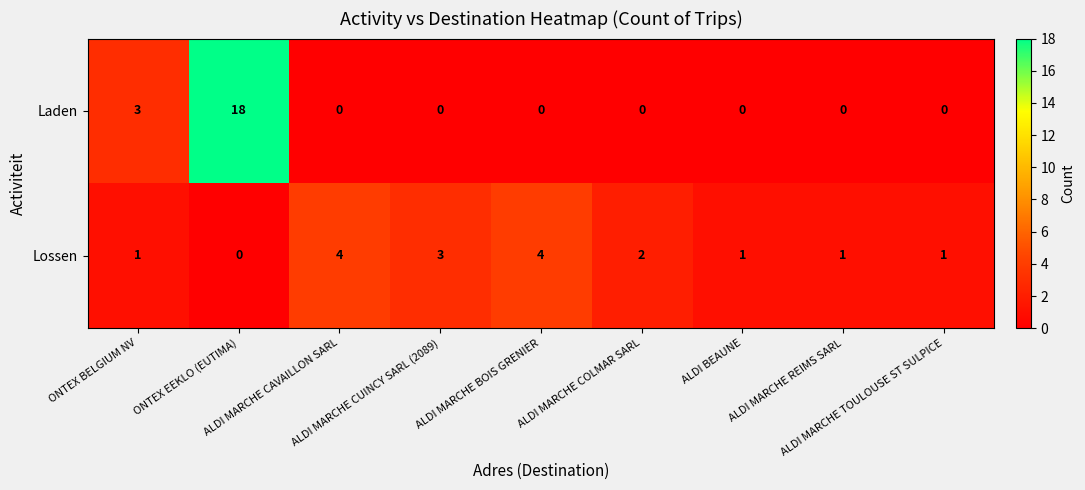

Which series has the largest range (max minus min)?

Laden